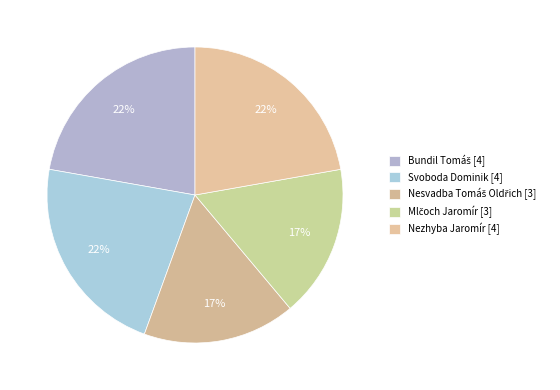

How many slices are in this pie chart?

5